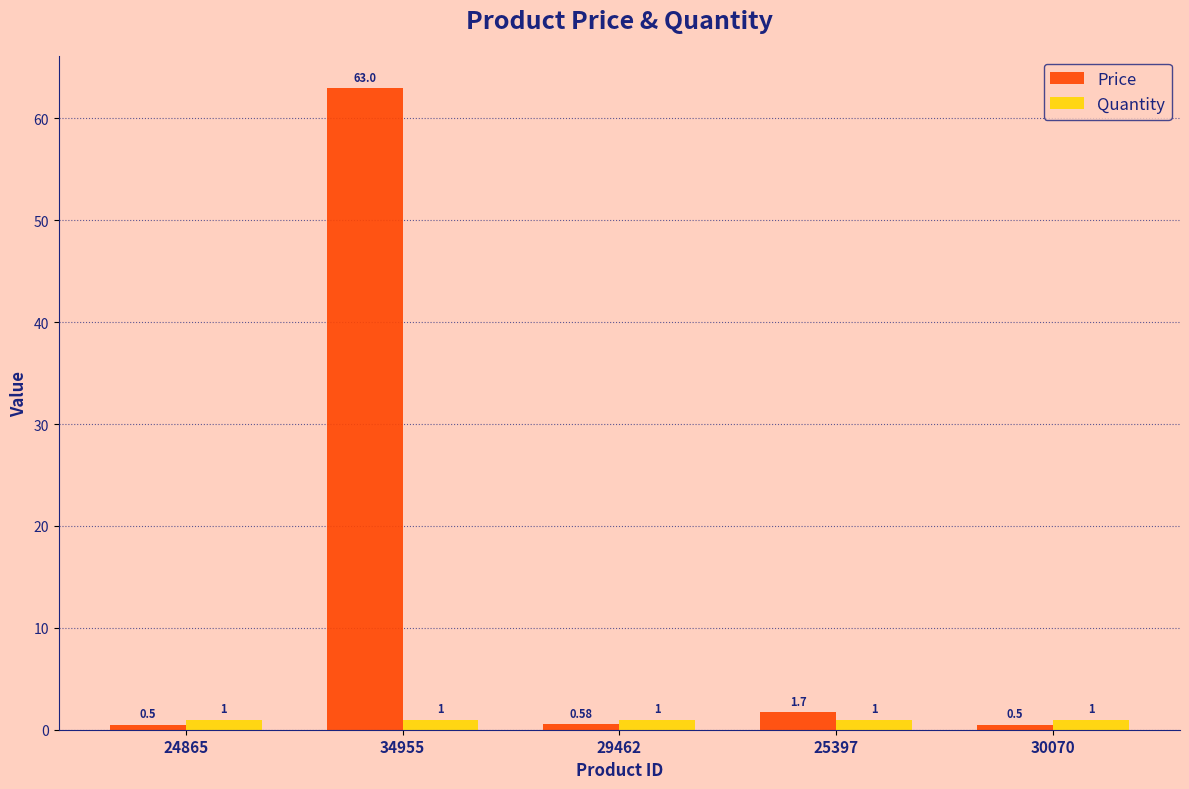

Which series has the largest total across all categories?

Price